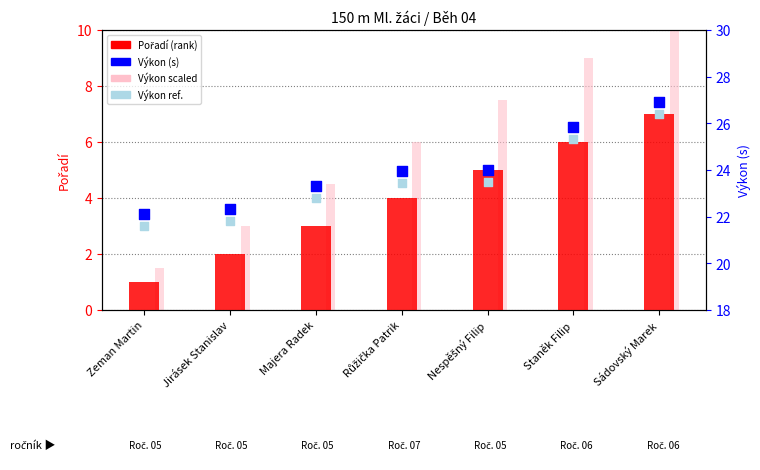

At how many categories does at least one series exceed 11?

7